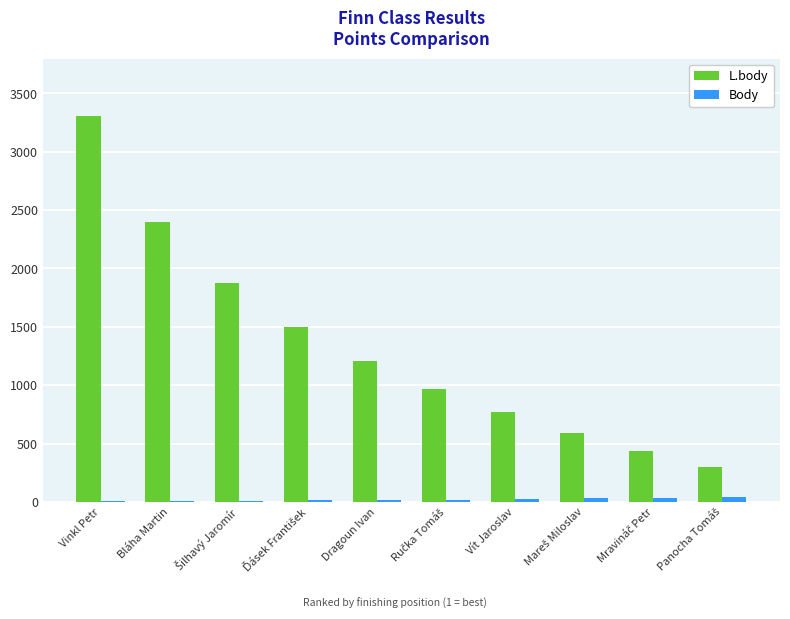

At which category is the sum across all series the highest?

Vinkl Petr